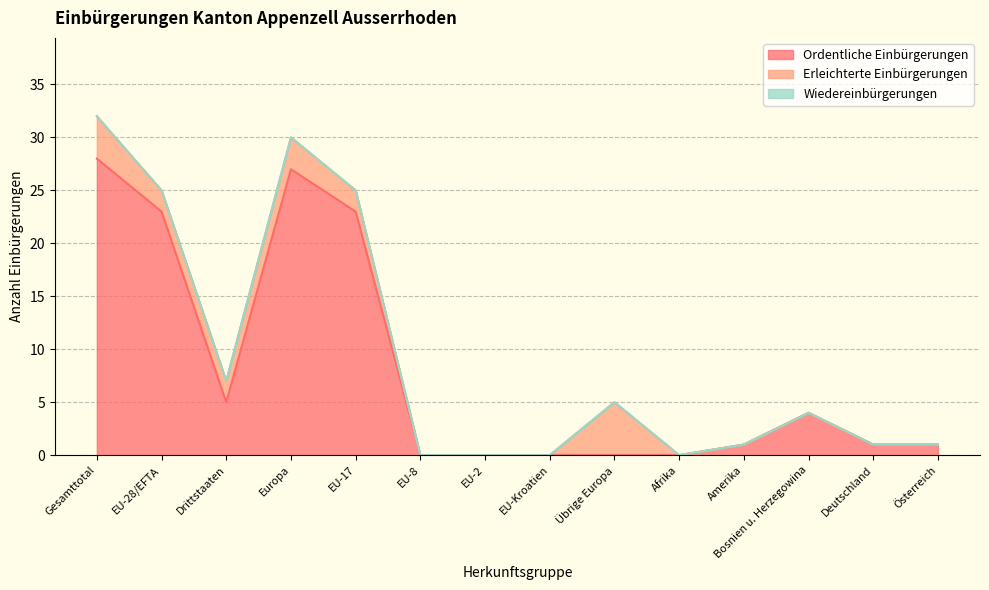

Between EU-8 and Gesamttotal, which is larger?

Gesamttotal